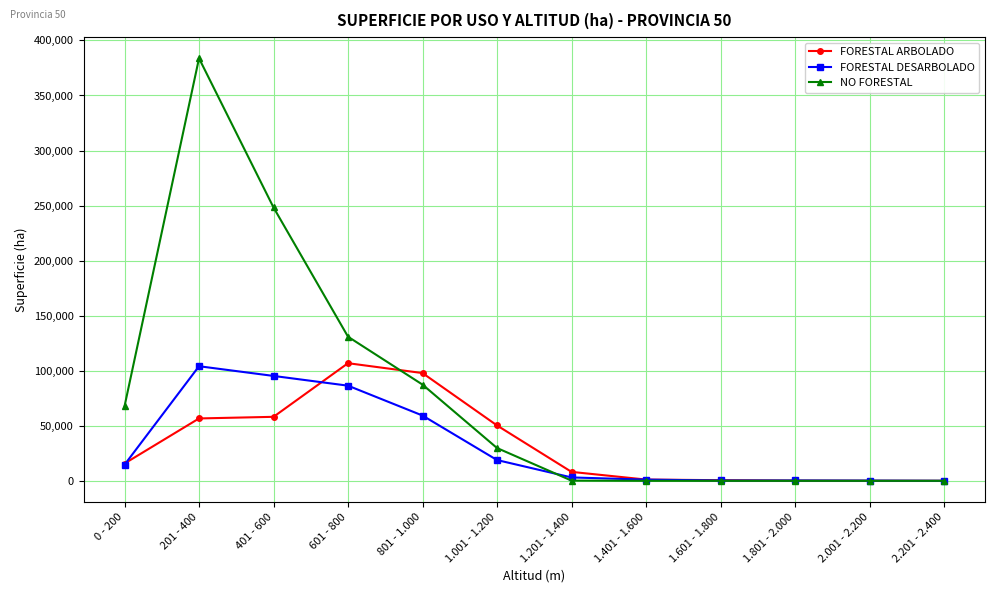

At which category is the sum across all series the highest?

201 - 400